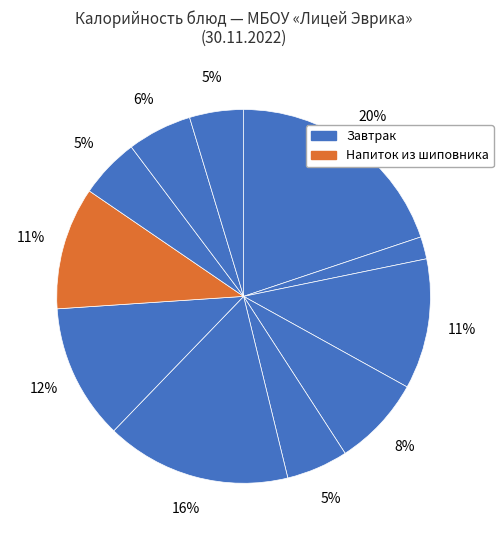

To the nearest percent, what is the difference between the largest and smallest slice percentages?

18%